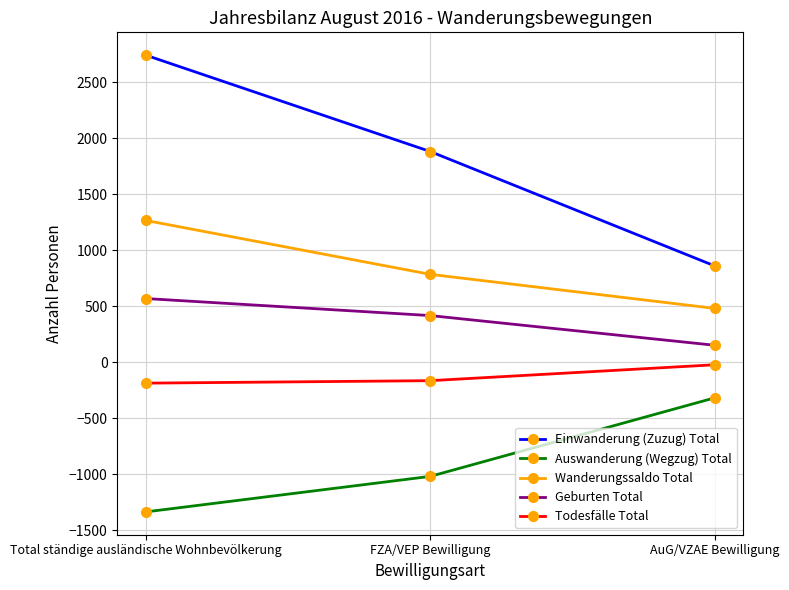

How many categories are shown in the chart?

3